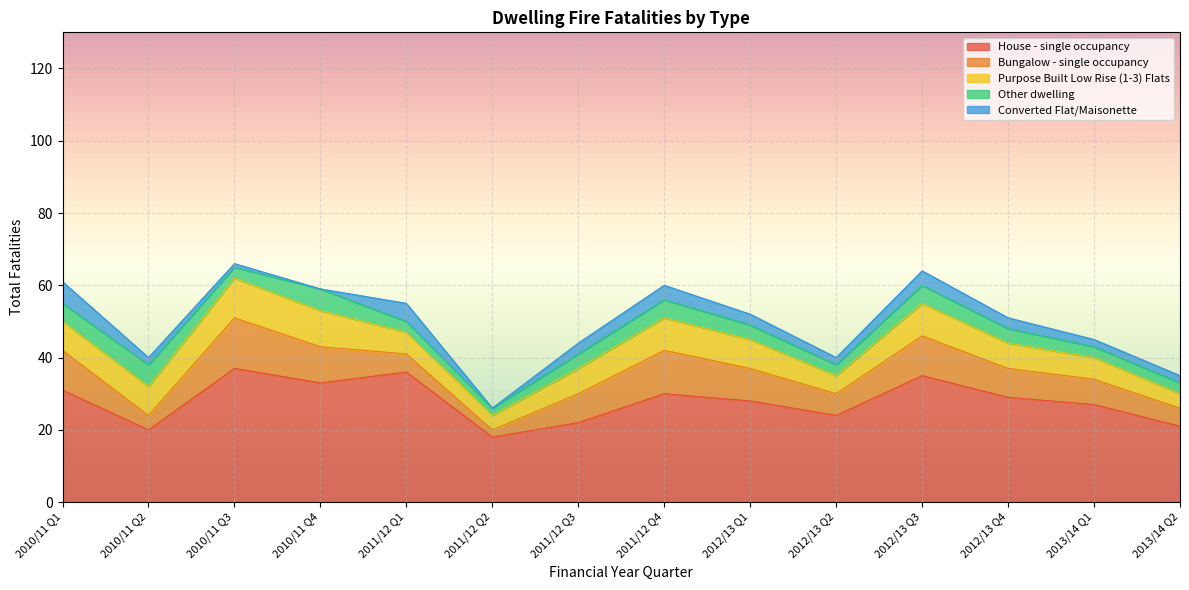

What is the value of the Bungalow - single occupancy point at the 10th from the left?

6